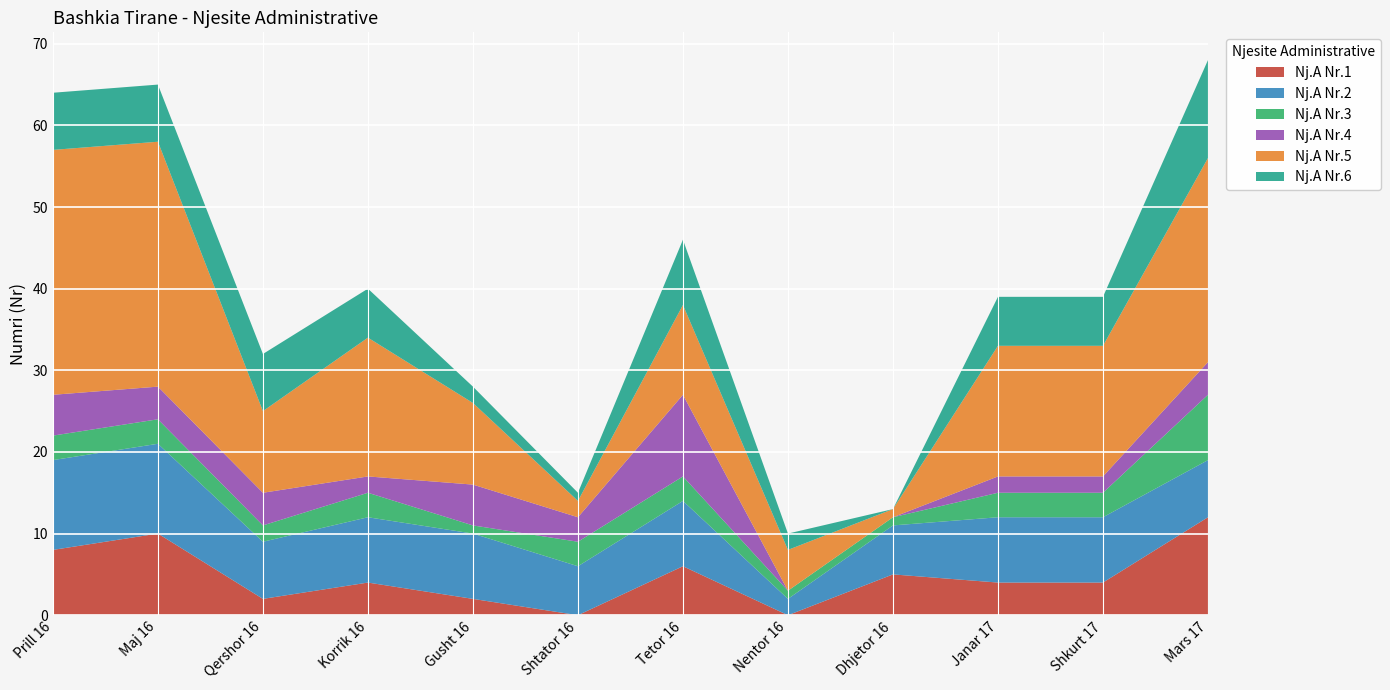

Reading left to right, transcribe all the data shown in this chart.

Nj.A Nr.1: Prill 16=8	Maj 16=10	Qershor 16=2	Korrik 16=4	Gusht 16=2	Shtator 16=0	Tetor 16=6	Nentor 16=0	Dhjetor 16=5	Janar 17=4	Shkurt 17=4	Mars 17=12
Nj.A Nr.2: Prill 16=11	Maj 16=11	Qershor 16=7	Korrik 16=8	Gusht 16=8	Shtator 16=6	Tetor 16=8	Nentor 16=2	Dhjetor 16=6	Janar 17=8	Shkurt 17=8	Mars 17=7
Nj.A Nr.3: Prill 16=3	Maj 16=3	Qershor 16=2	Korrik 16=3	Gusht 16=1	Shtator 16=3	Tetor 16=3	Nentor 16=1	Dhjetor 16=1	Janar 17=3	Shkurt 17=3	Mars 17=8
Nj.A Nr.4: Prill 16=5	Maj 16=4	Qershor 16=4	Korrik 16=2	Gusht 16=5	Shtator 16=3	Tetor 16=10	Nentor 16=0	Dhjetor 16=0	Janar 17=2	Shkurt 17=2	Mars 17=4
Nj.A Nr.5: Prill 16=30	Maj 16=30	Qershor 16=10	Korrik 16=17	Gusht 16=10	Shtator 16=2	Tetor 16=11	Nentor 16=5	Dhjetor 16=1	Janar 17=16	Shkurt 17=16	Mars 17=25
Nj.A Nr.6: Prill 16=7	Maj 16=7	Qershor 16=7	Korrik 16=6	Gusht 16=2	Shtator 16=1	Tetor 16=8	Nentor 16=2	Dhjetor 16=0	Janar 17=6	Shkurt 17=6	Mars 17=12